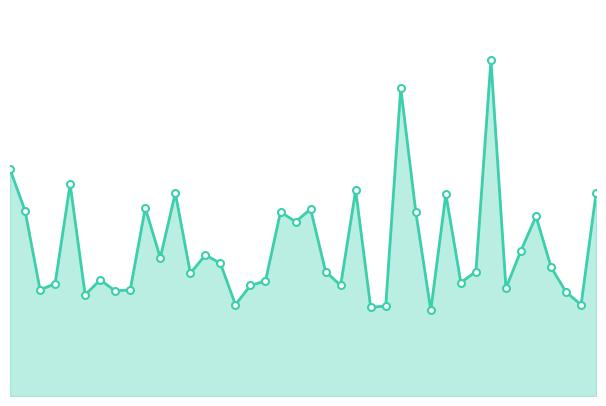

Does the chart have visible grid lines?

No